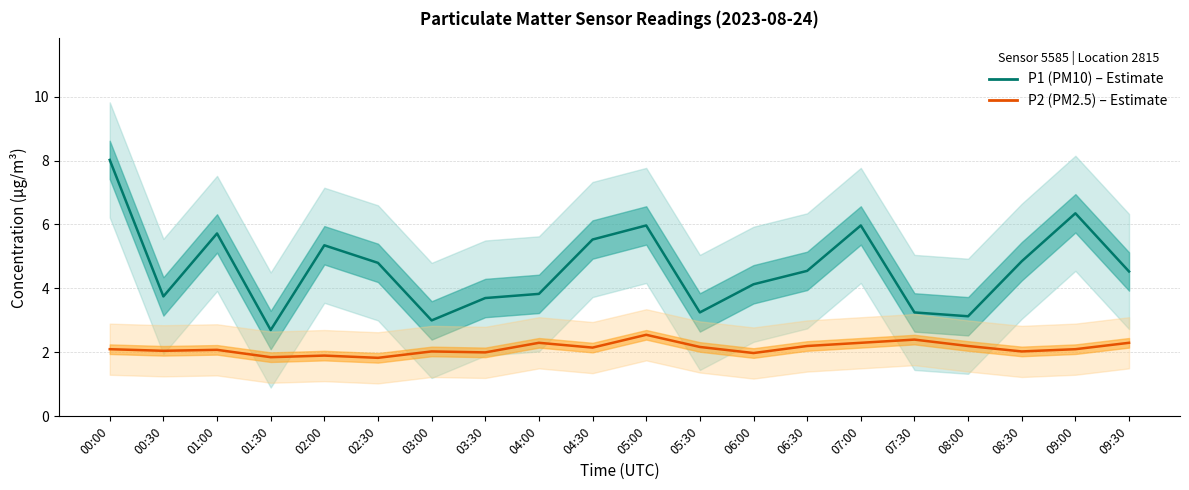

What is the sum of the P2 (PM2.5) values at 05:00 and 00:00?

4.7